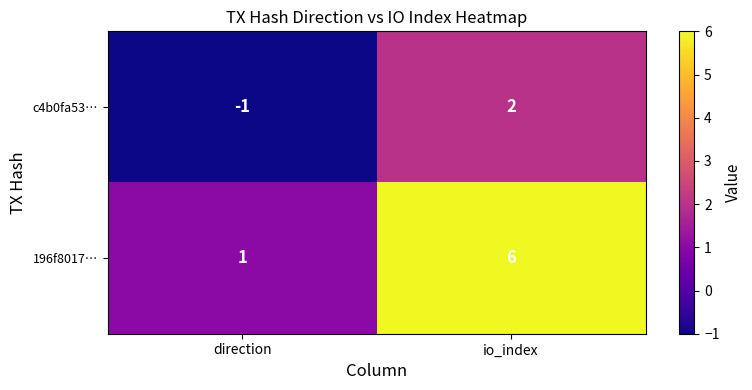

Reading left to right, what are all the values shown in this chart?

c4b0fa53…: -1	2
196f8017…: 1	6